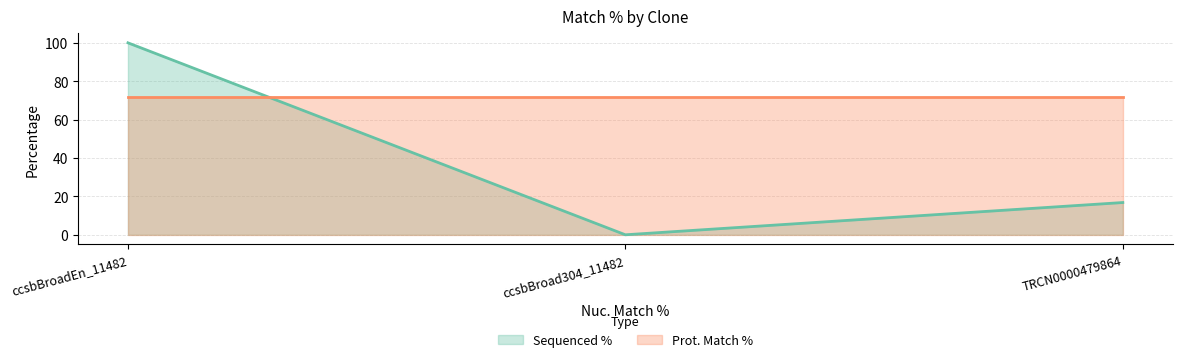

The value at TRCN0000479864 is 4.8. True or false?

False